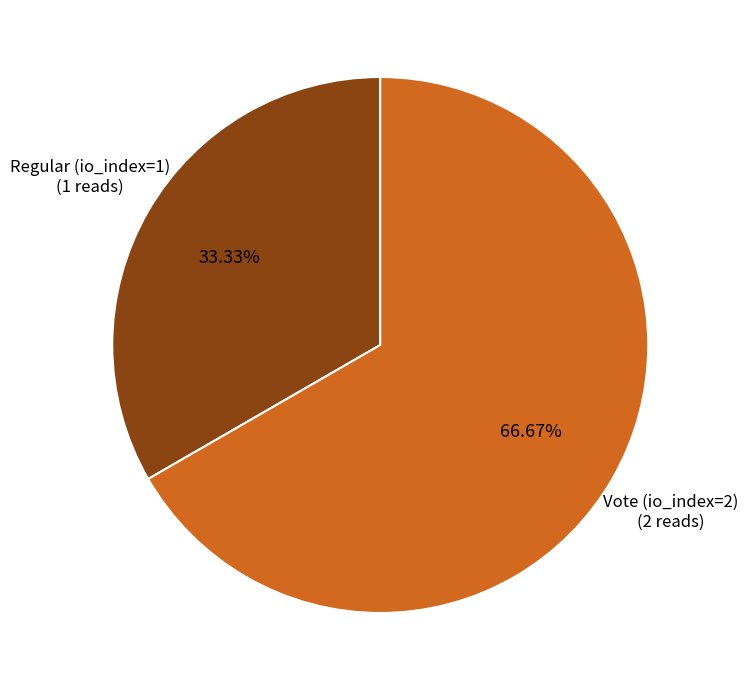

Is there any slice that represents more than half of the pie?

Yes